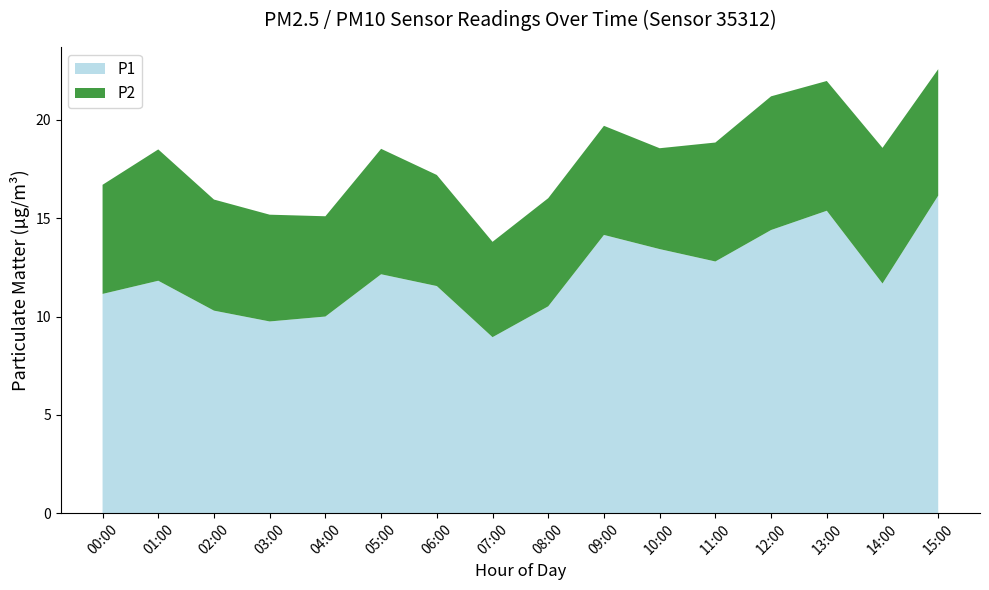

Reading right to left, extract all data points from this chart.

P1: 16.1	11.7	15.4	14.4	12.8	13.4	14.2	10.5	8.9	11.6	12.2	10.0	9.8	10.3	11.8	11.2
P2: 6.4	6.9	6.6	6.8	6.0	5.1	5.5	5.5	4.8	5.7	6.4	5.1	5.4	5.7	6.7	5.5